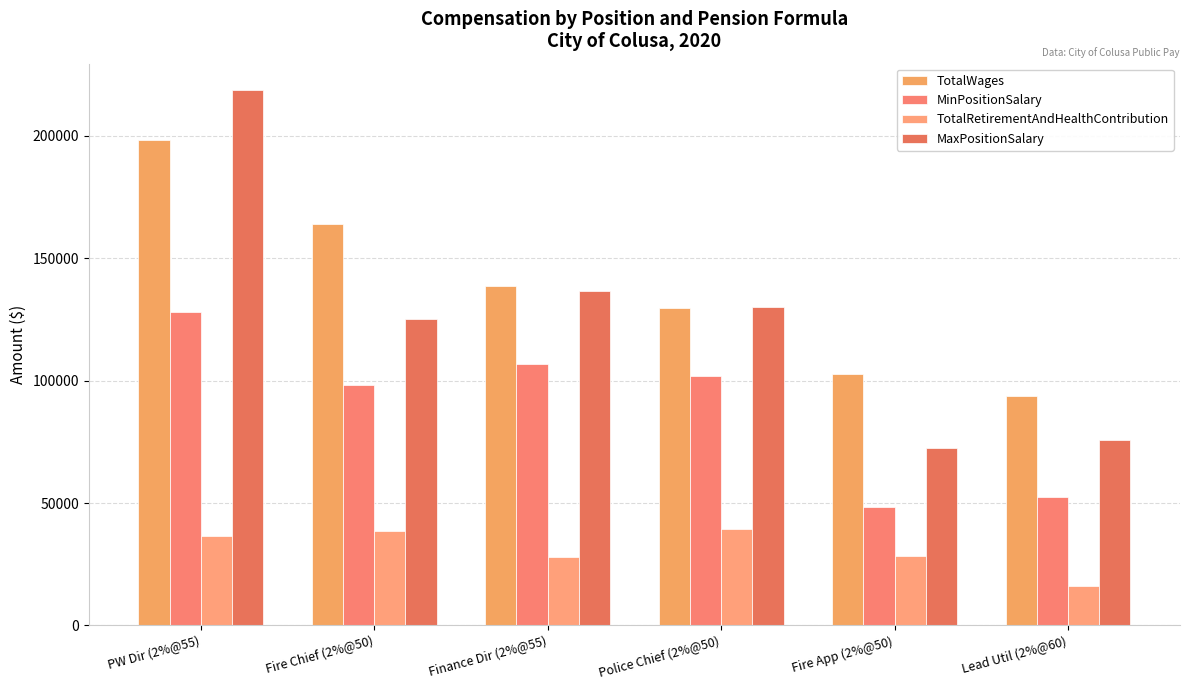

Are the bars grouped side by side (vs. stacked)?

Yes